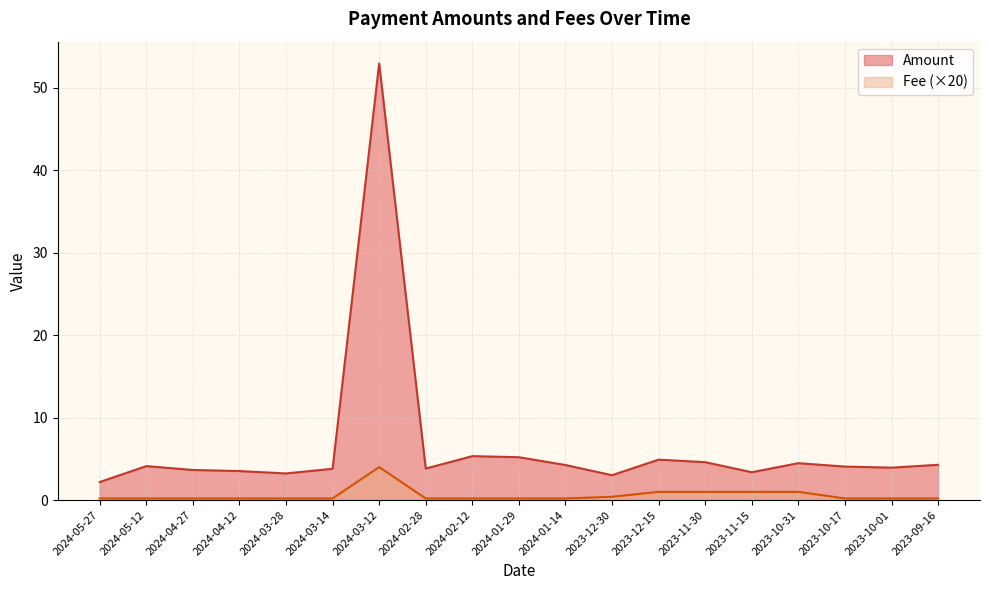

Reading left to right, extract all data points from this chart.

Amount: 2024-05-27=2.2	2024-05-12=4.1	2024-04-27=3.7	2024-04-12=3.5	2024-03-28=3.2	2024-03-14=3.8	2024-03-12=52.9	2024-02-28=3.8	2024-02-12=5.3	2024-01-29=5.2	2024-01-14=4.3	2023-12-30=3.0	2023-12-15=4.9	2023-11-30=4.6	2023-11-15=3.4	2023-10-31=4.5	2023-10-17=4.1	2023-10-01=3.9	2023-09-16=4.3
Fee: 2024-05-27=0.2	2024-05-12=0.2	2024-04-27=0.2	2024-04-12=0.2	2024-03-28=0.2	2024-03-14=0.2	2024-03-12=4.0	2024-02-28=0.2	2024-02-12=0.2	2024-01-29=0.2	2024-01-14=0.2	2023-12-30=0.4	2023-12-15=1.0	2023-11-30=1.0	2023-11-15=1.0	2023-10-31=1.0	2023-10-17=0.2	2023-10-01=0.2	2023-09-16=0.2